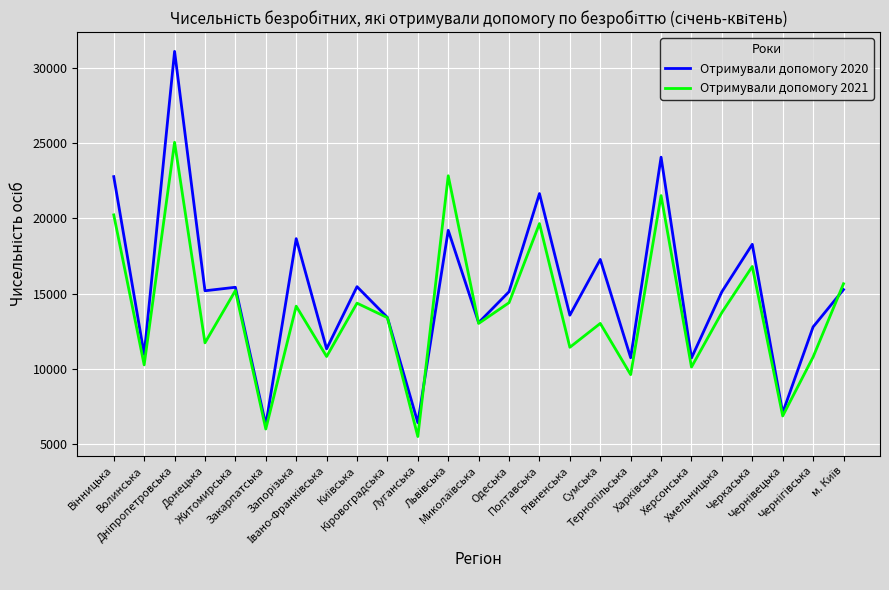

Rank the series by their maximum value, from lowest to highest.

Отримували допомогу 2021, Отримували допомогу 2020